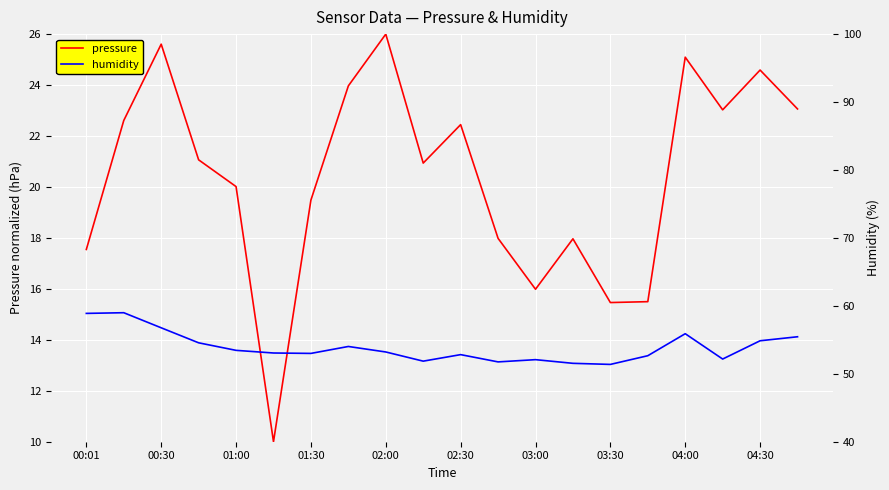

Which category has the highest value in the pressure series?

02:00